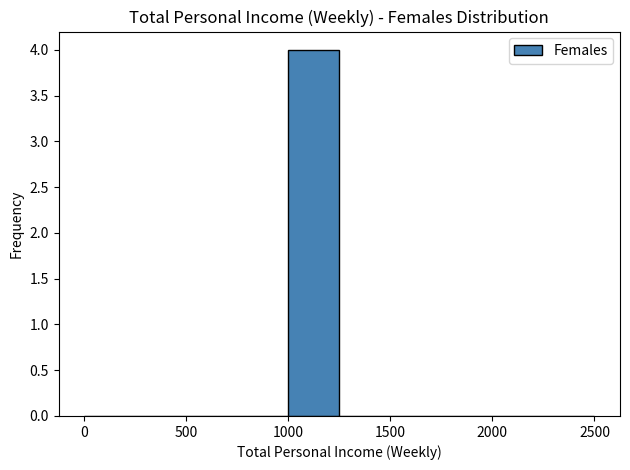

Read against the x-axis, roughly where is the centre of the tallest bar?

1150